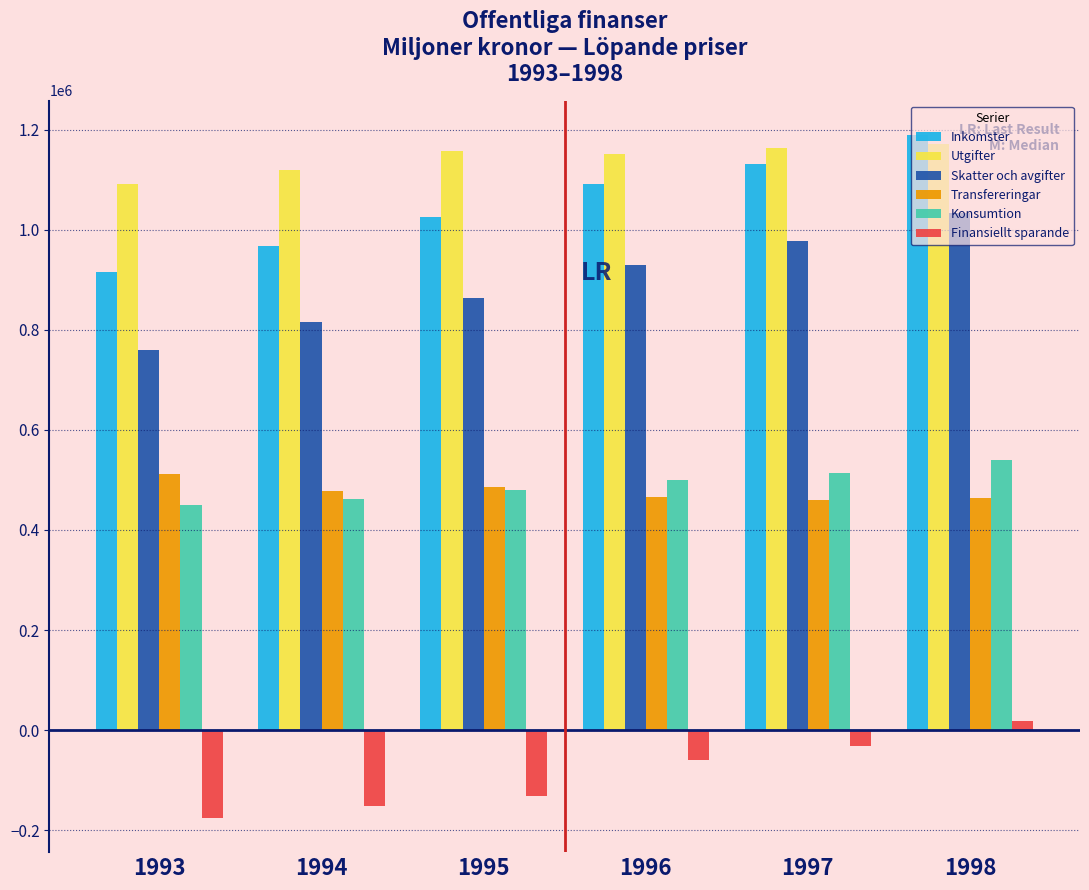

Rank the categories by Inkomster value from lowest to highest.

1993, 1994, 1995, 1996, 1997, 1998